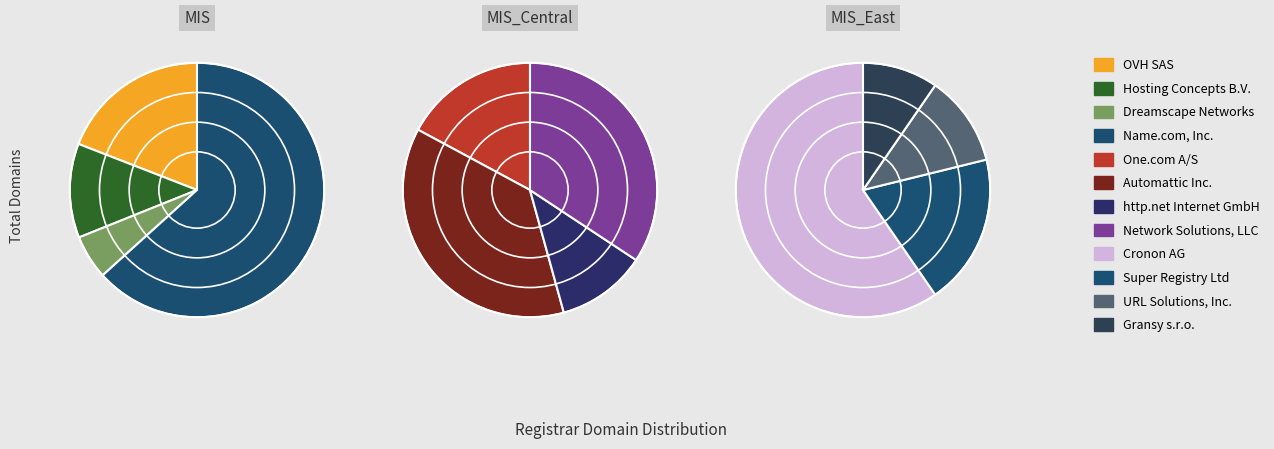

Which slice is the largest?

Name.com, Inc.